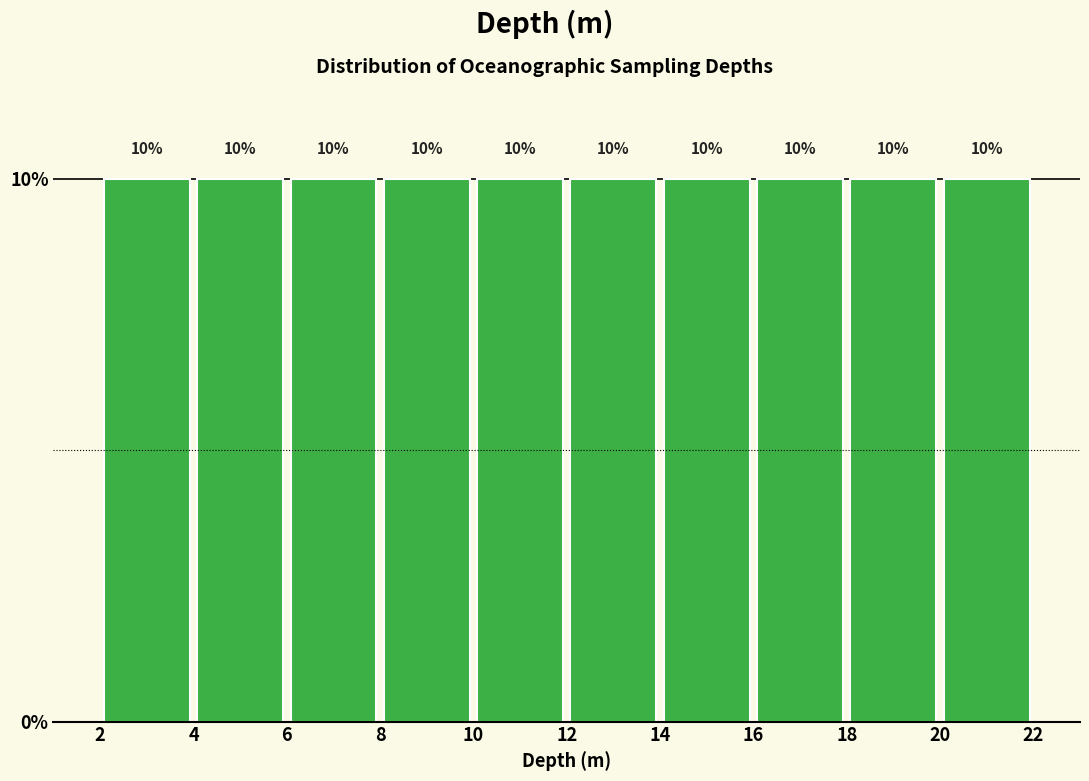

How tall is the bar that spans 12 to 14 on the x-axis?

10